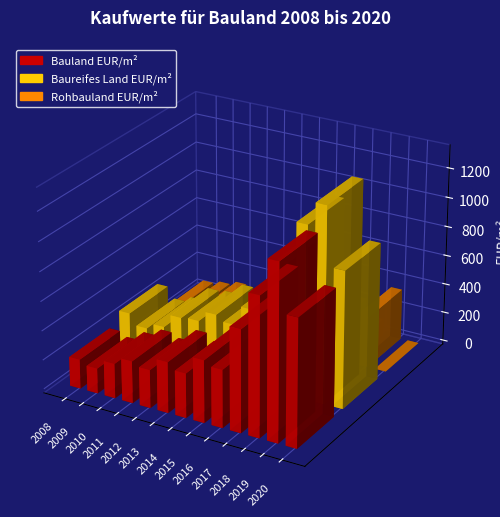

What is the sum of the Bauland EUR/m² values at 2020 and 2009?

1037.4